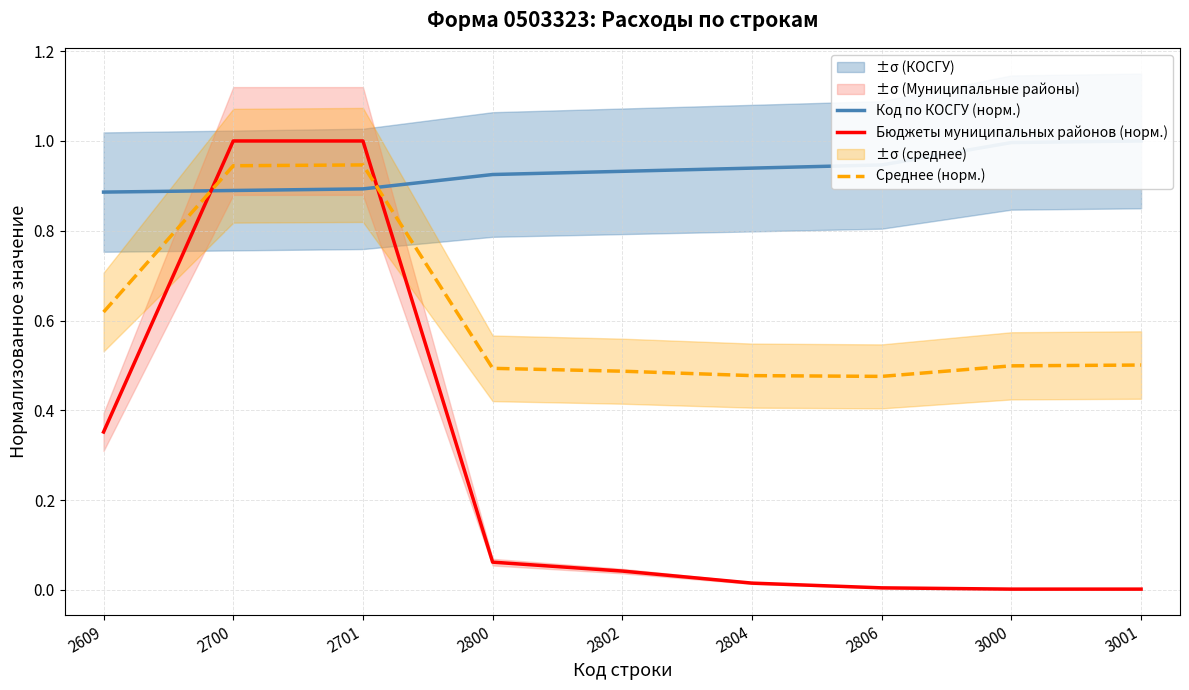

What is the sum of the Бюджеты муниципальных районов (норм.) values at 2609 and 3001?

0.4